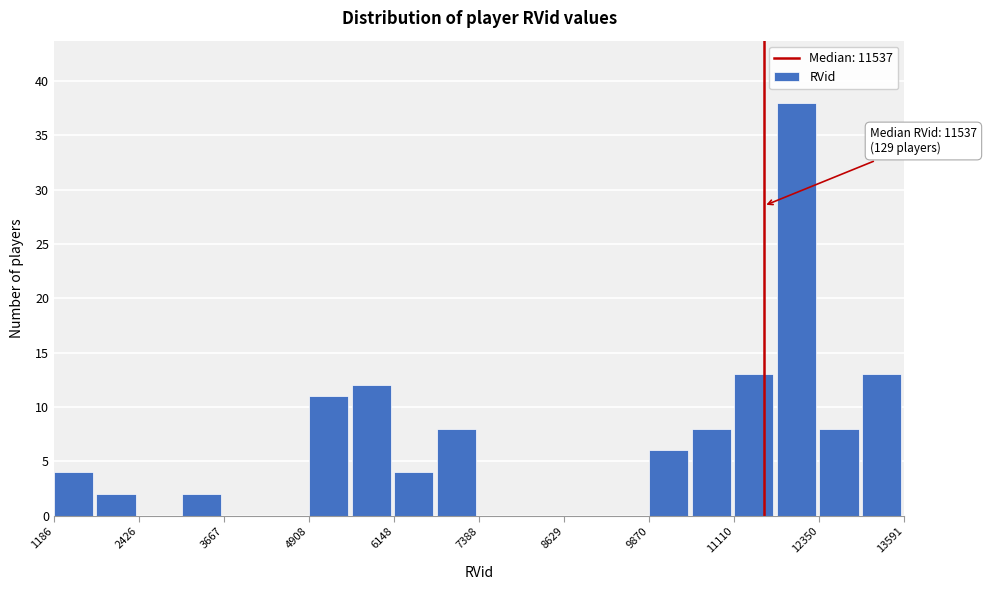

Read against the x-axis, roughly where is the centre of the tallest bar?

12000